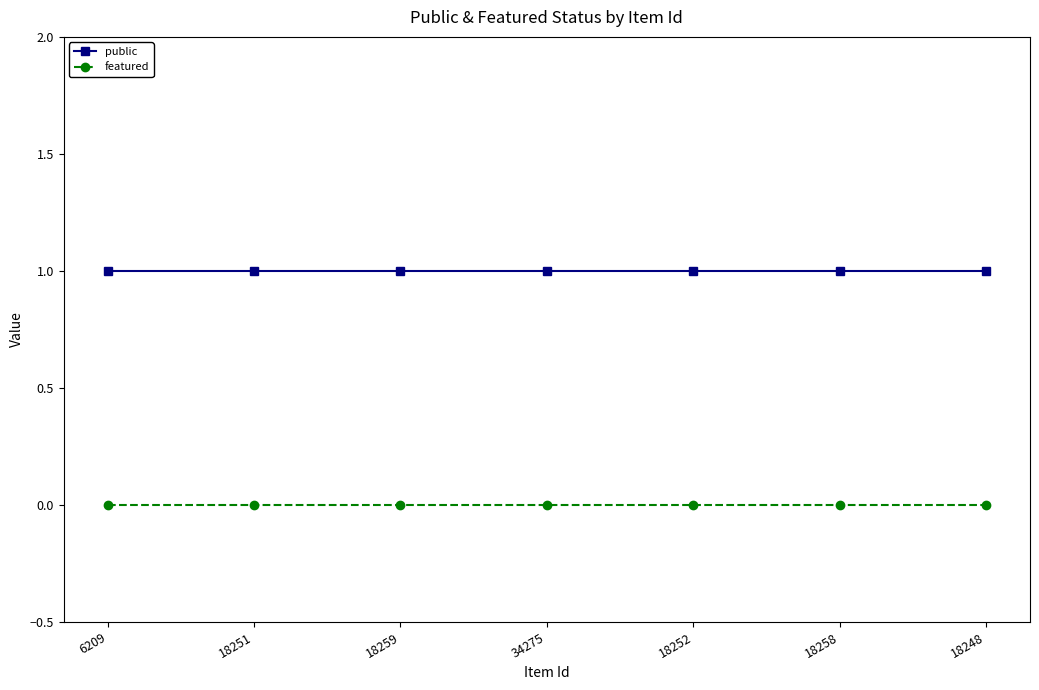

What is the label of the 7th point from the left?

18248